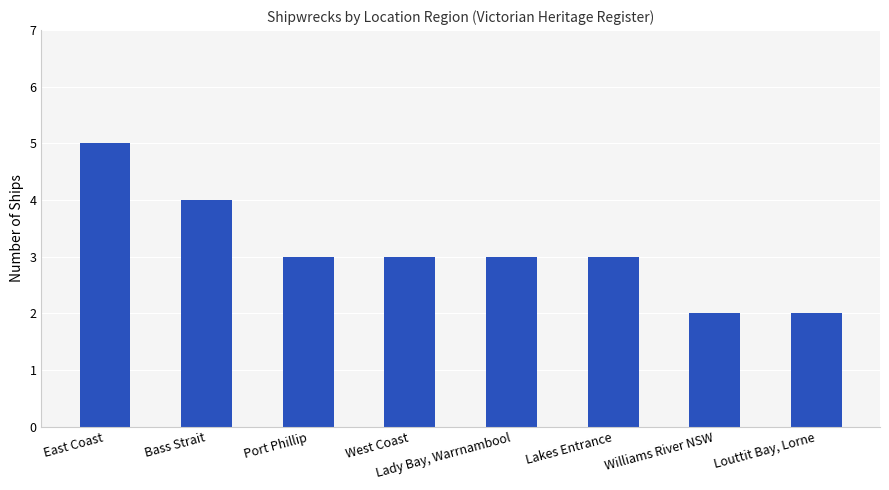

What is the approximate value at East Coast?

5